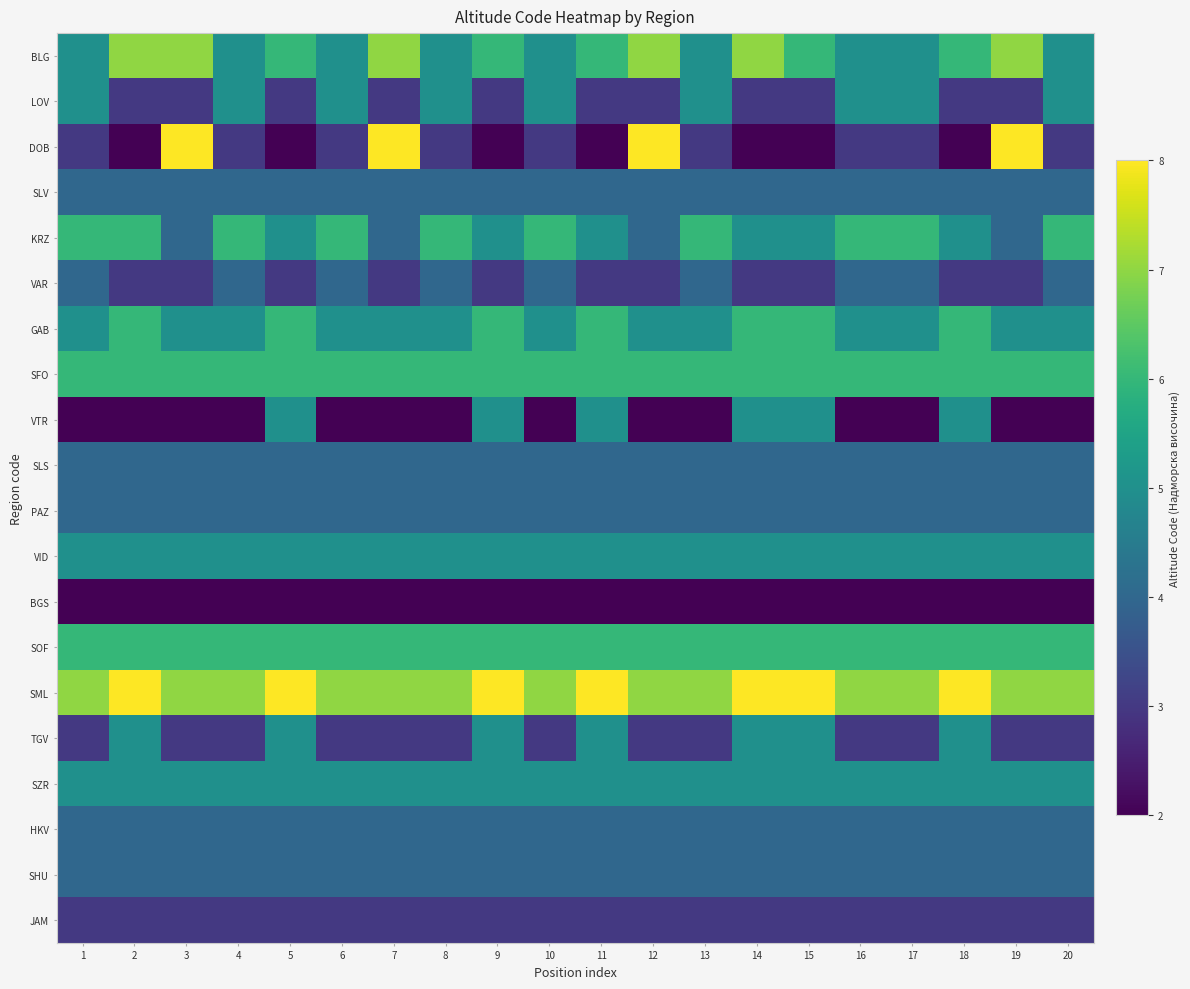

At how many categories does at least one series exceed 3?

20